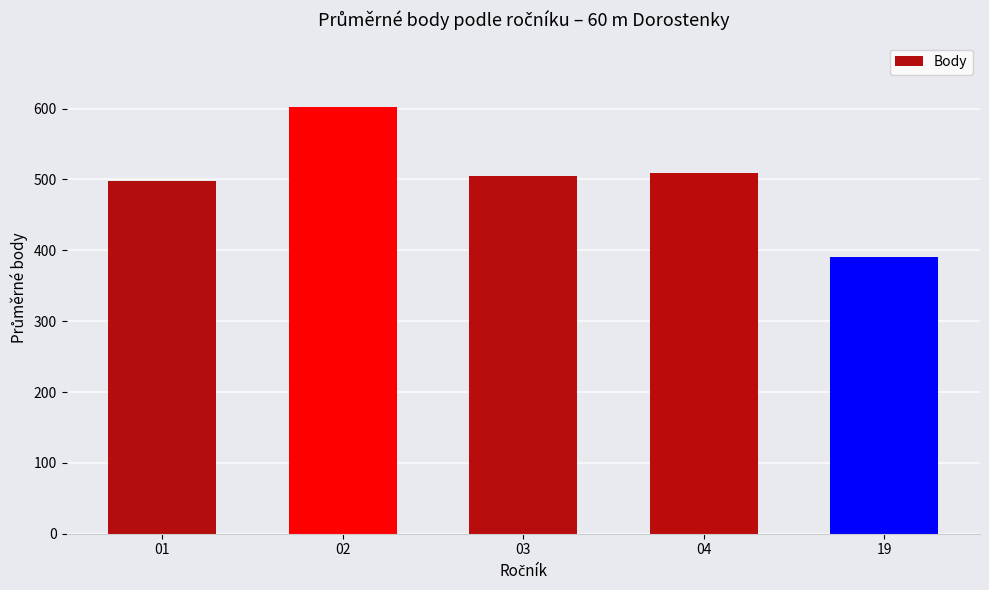

What value does the data have at 01?

498.3